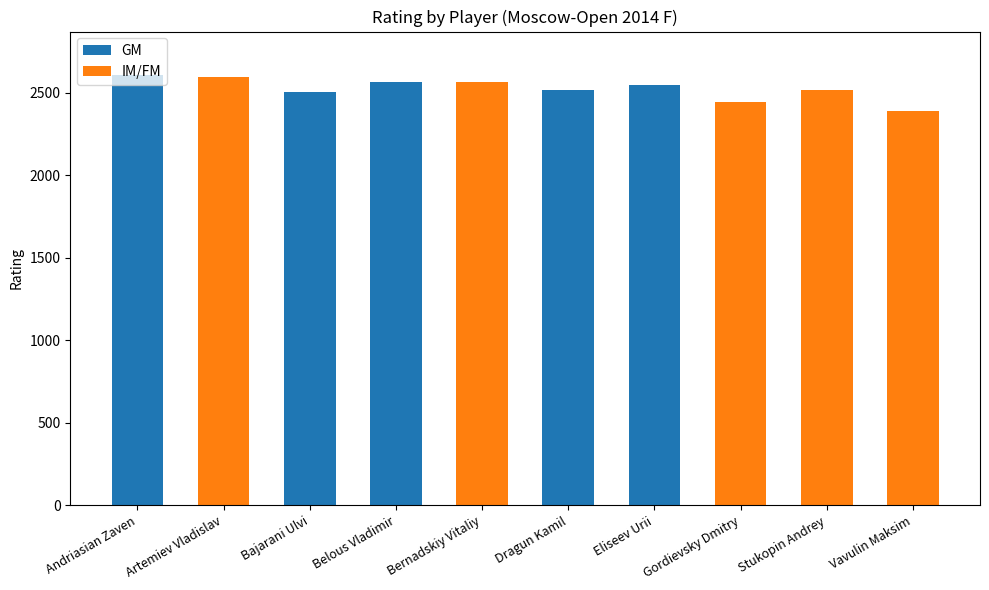

Is it true that GM equals 0 at Artemiev Vladislav?

True